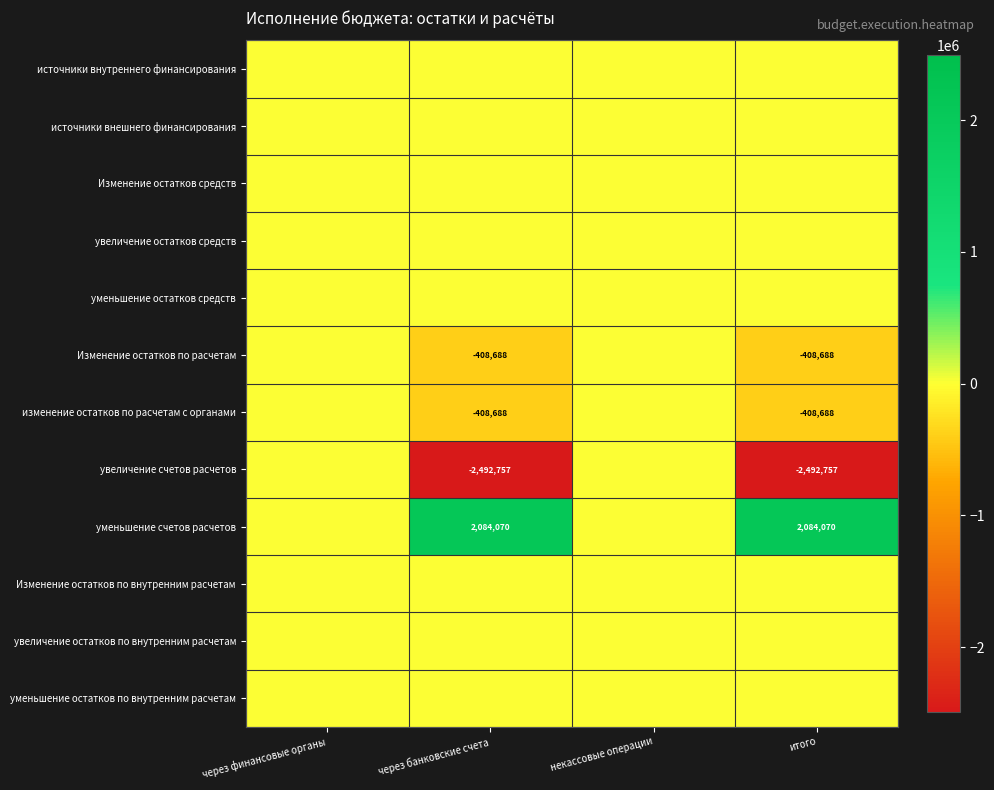

How many values in the Изменение остатков по расчетам series are below 0?

2